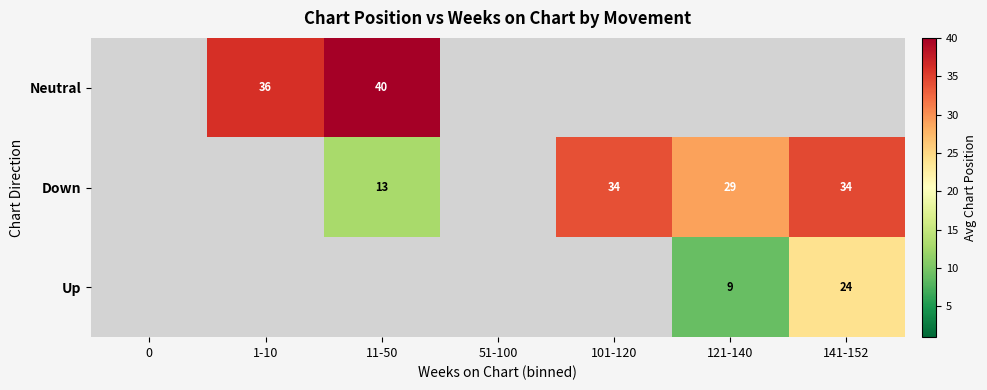

Is it true that Down equals 34 at 141-152?

True